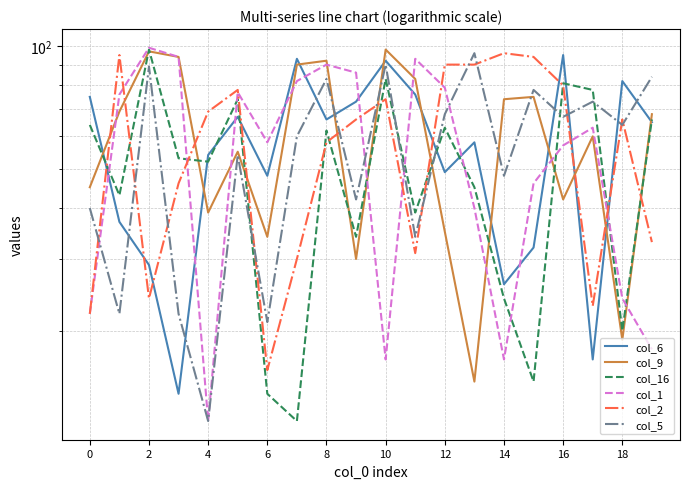

The col_2 series shows 22 at 16. True or false?

False